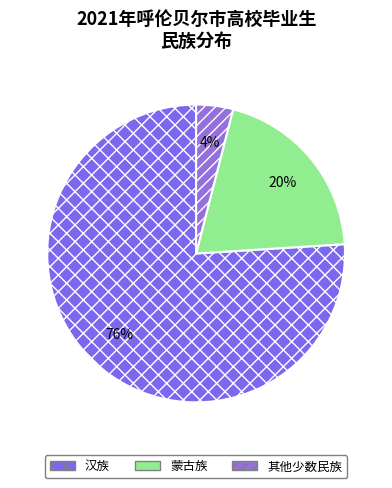

What is the ratio of the value at 其他少数民族 to the value at 蒙古族?

0.2